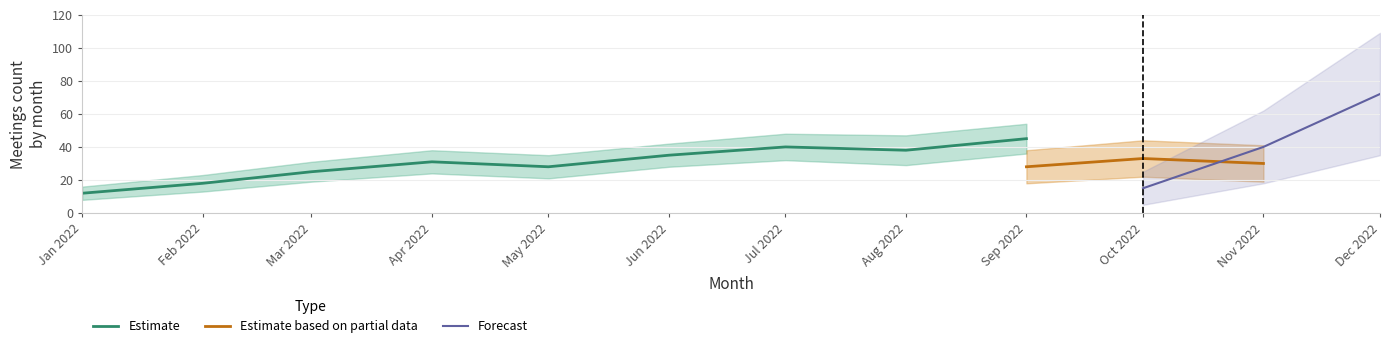

What is the sum of the Estimate based on partial data values at 2022-11 and 2022-08?

30